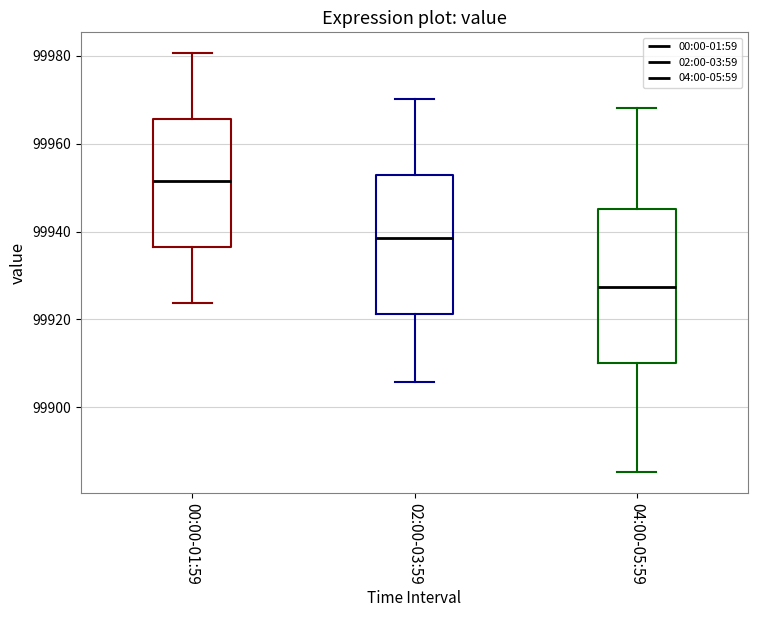

Where is the upper edge of the box for 04:00-05:59 on the y-axis? The values are not printed on the chart, so give them approximately, as read against the axis.

99946